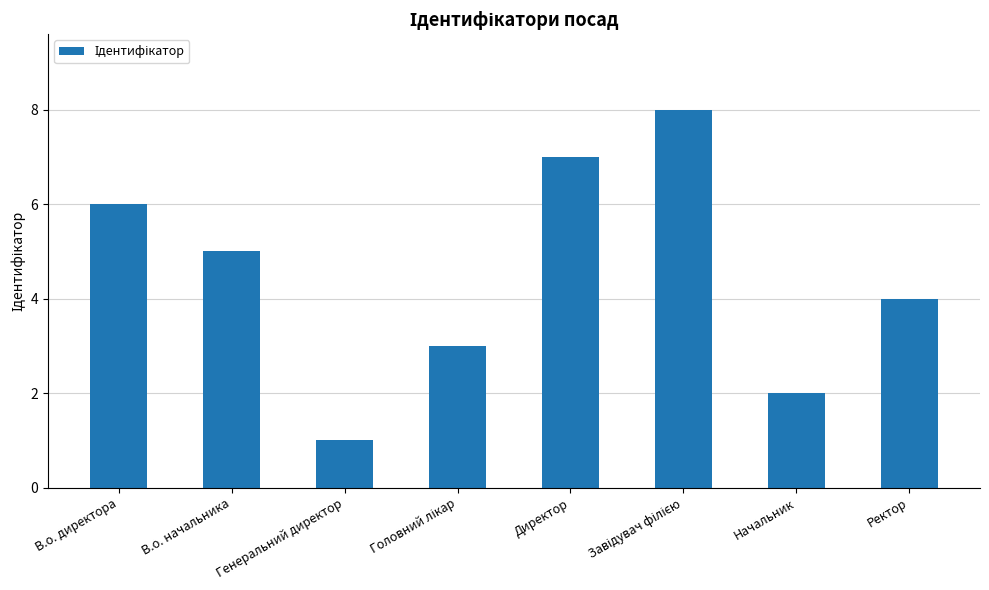

How many series are shown in this chart?

1